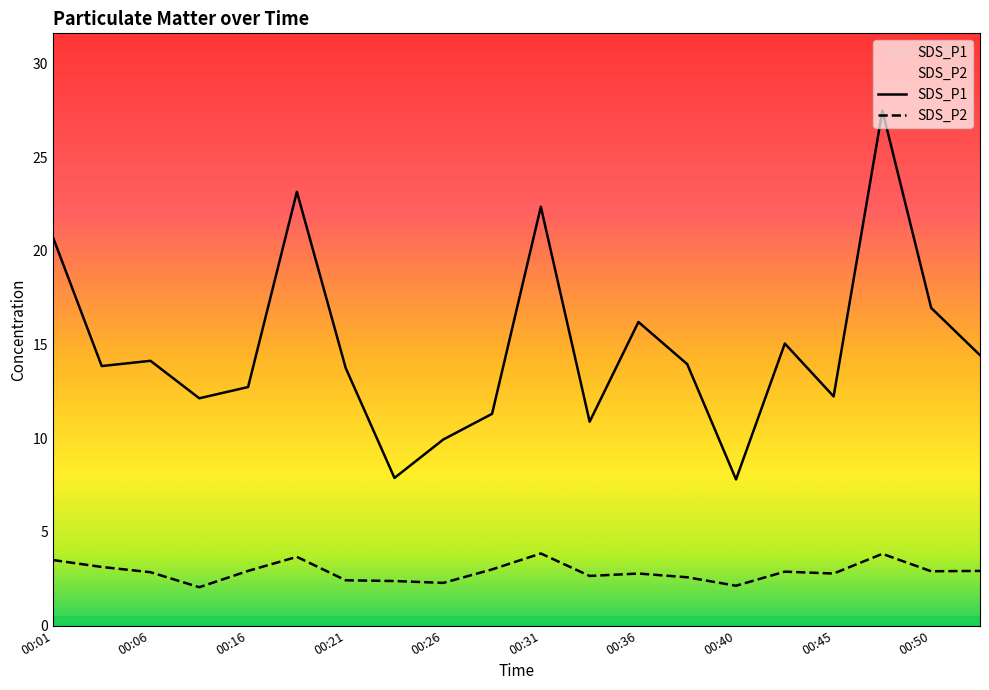

Rank the series at 00:21 from lowest to highest value.

SDS_P2, SDS_P1